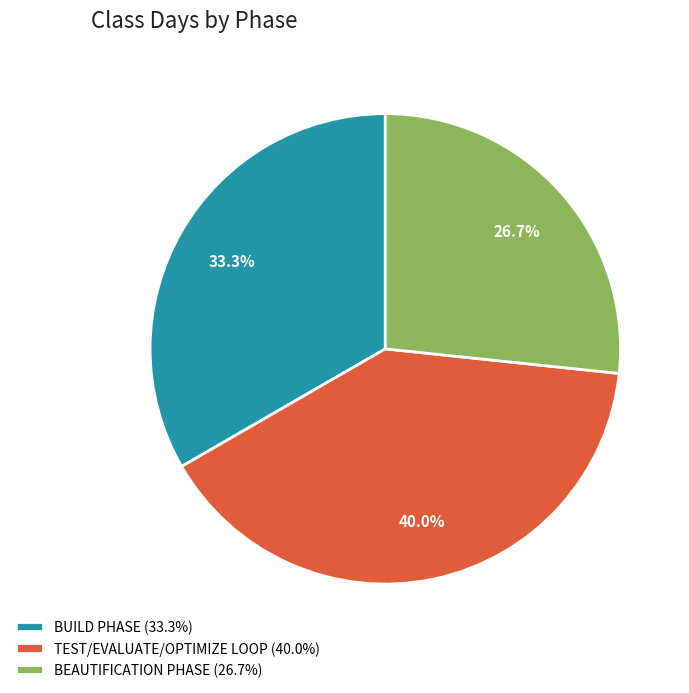

True or false: BUILD PHASE accounts for 22% of the total.

False